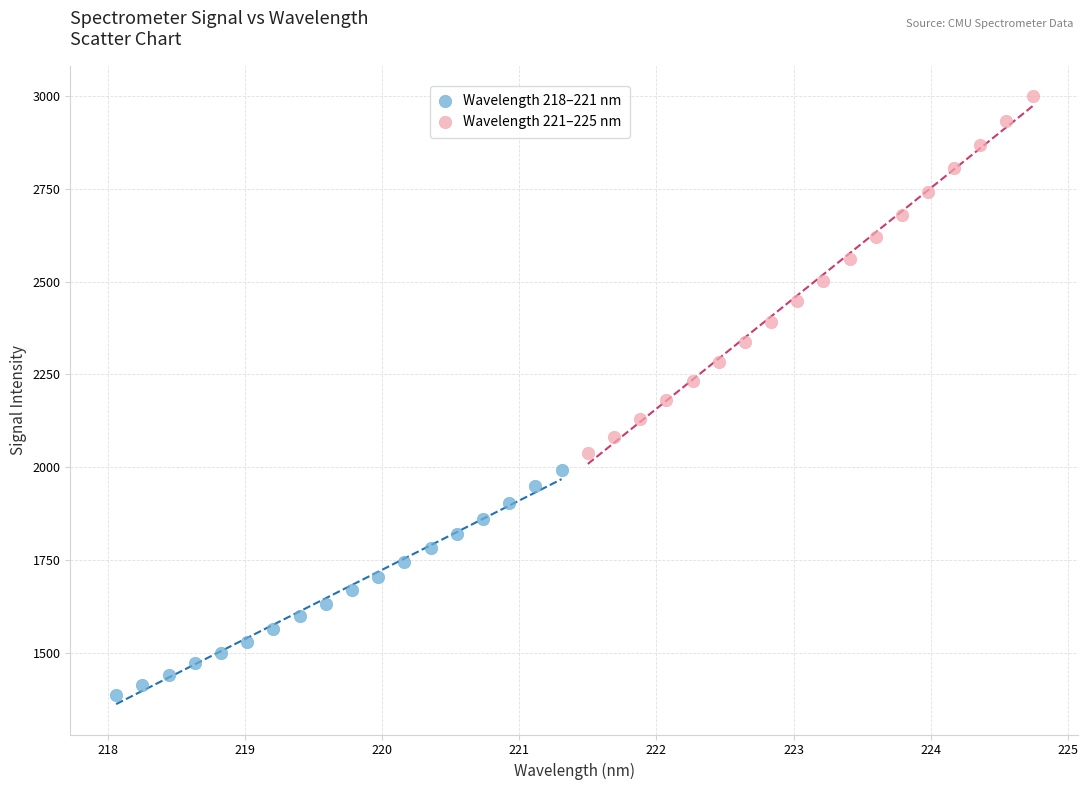

Which series reaches the maximum Y coordinate?

Wavelength 221–225 nm